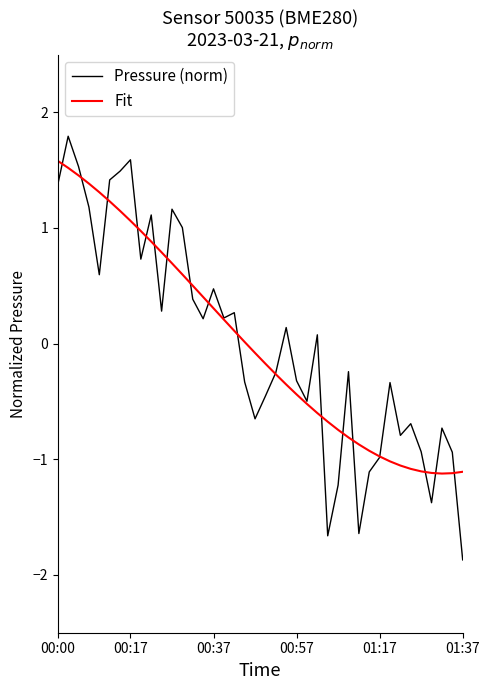

Which series has the widest spread of values?

Pressure (norm)